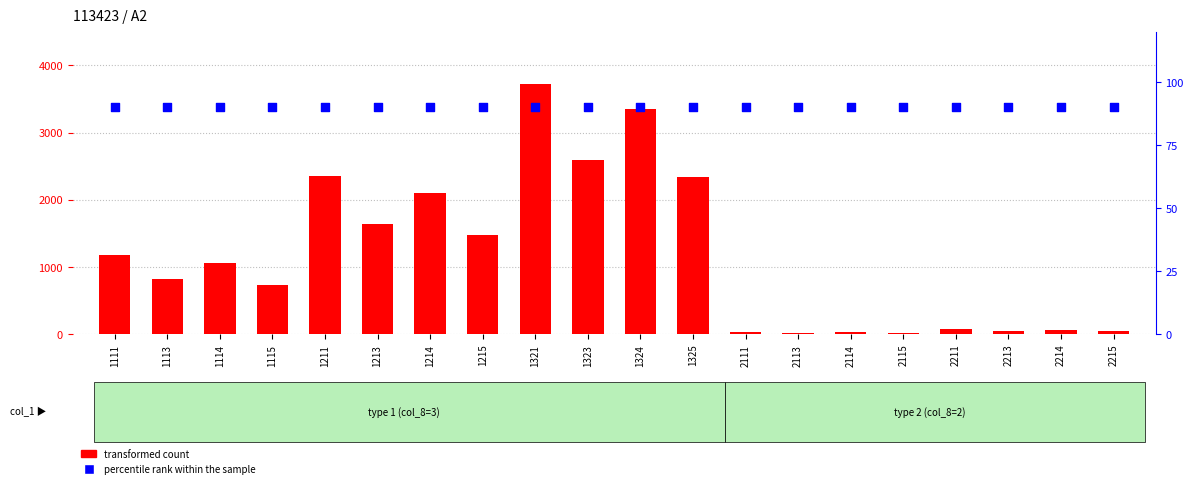

At which category is the sum across all series the highest?

1321